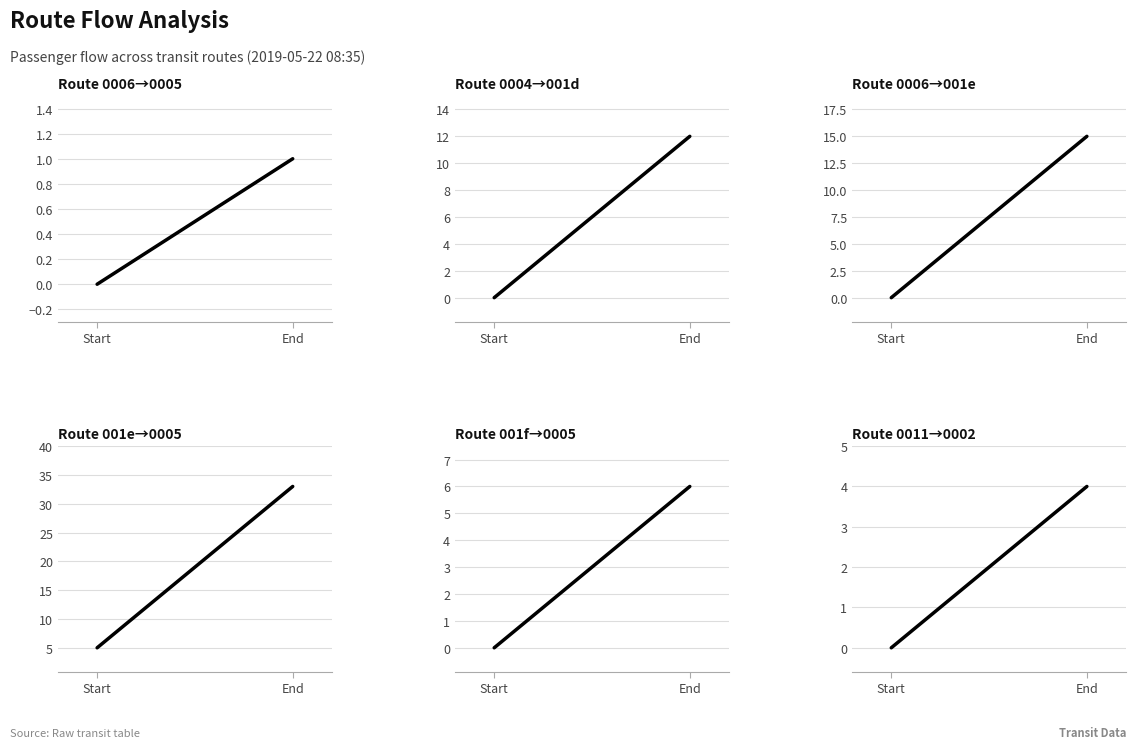

What is the sum of all 001f->0005 values?

6